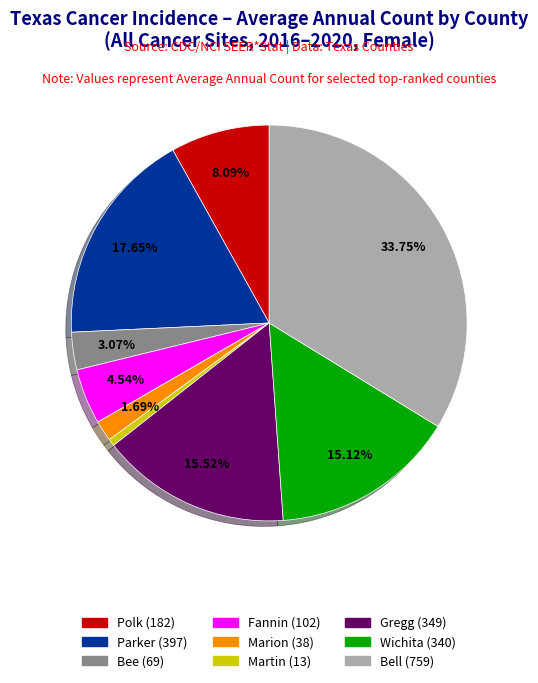

Is there any slice that represents more than half of the pie?

No